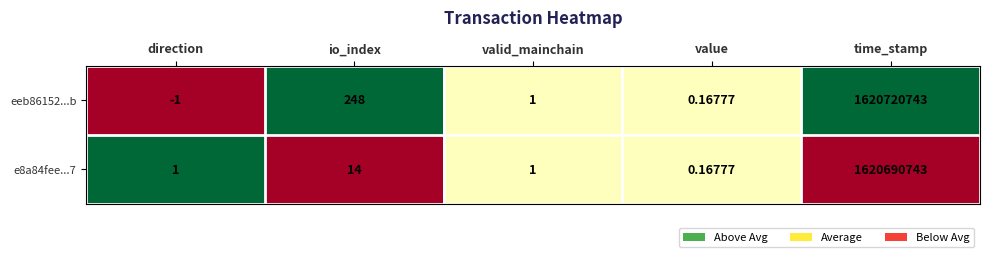

Where is e8a84fee...7 nearest to the value 810345371?

io_index